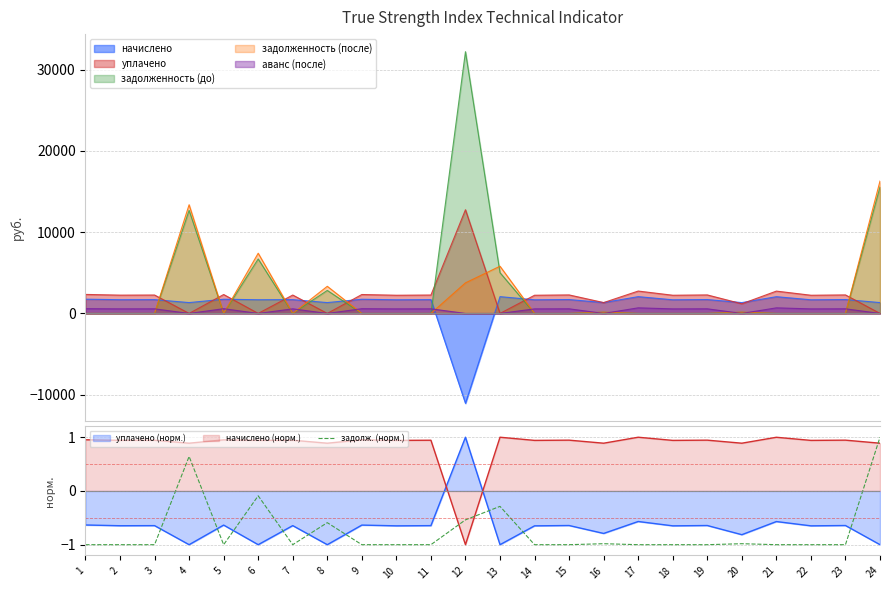

How many points are lower than both their immediate neighbors (excluding endpoints)?

2